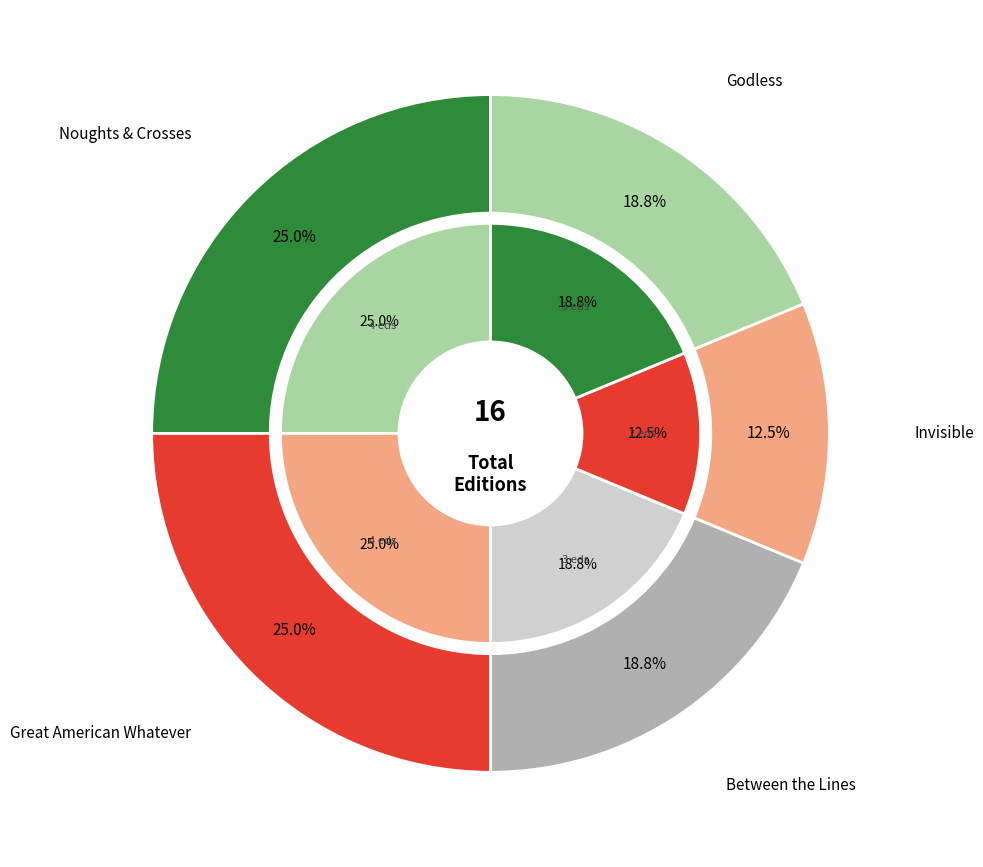

How many segments does this pie chart have?

5